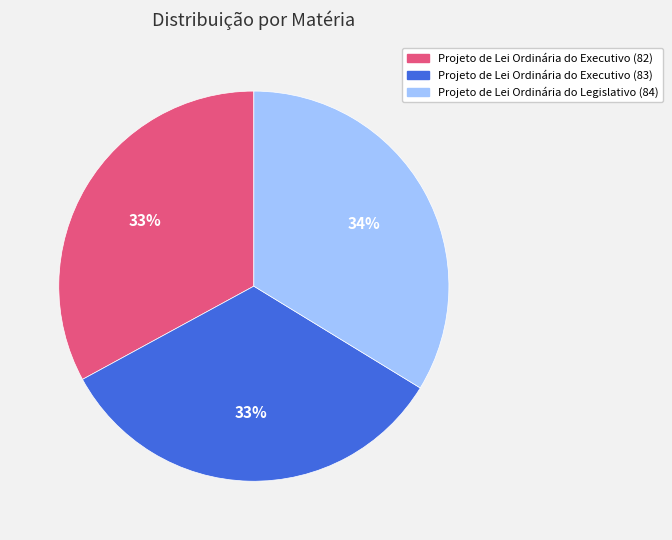

Do Projeto de Lei Ordinária do Legislativo (84) and Projeto de Lei Ordinária do Executivo (82) together represent more than half of the pie?

Yes